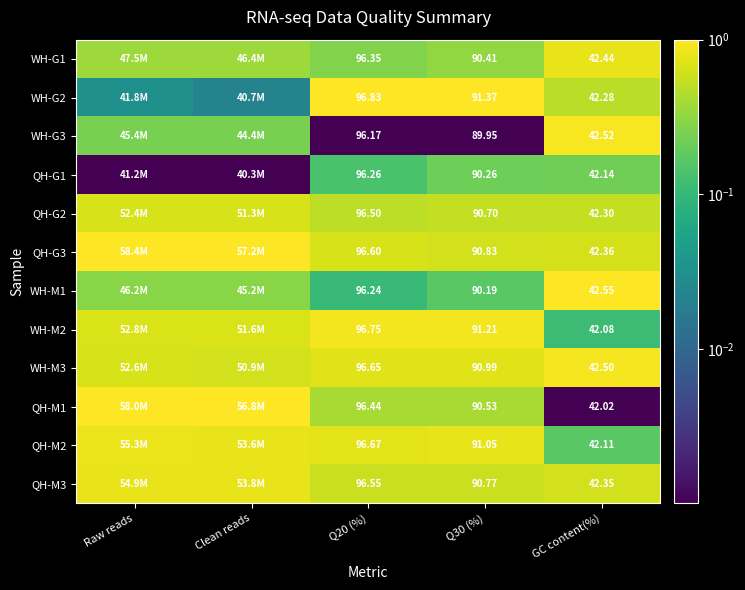

What is the total value across all series at Q30 (%)?

1088.3